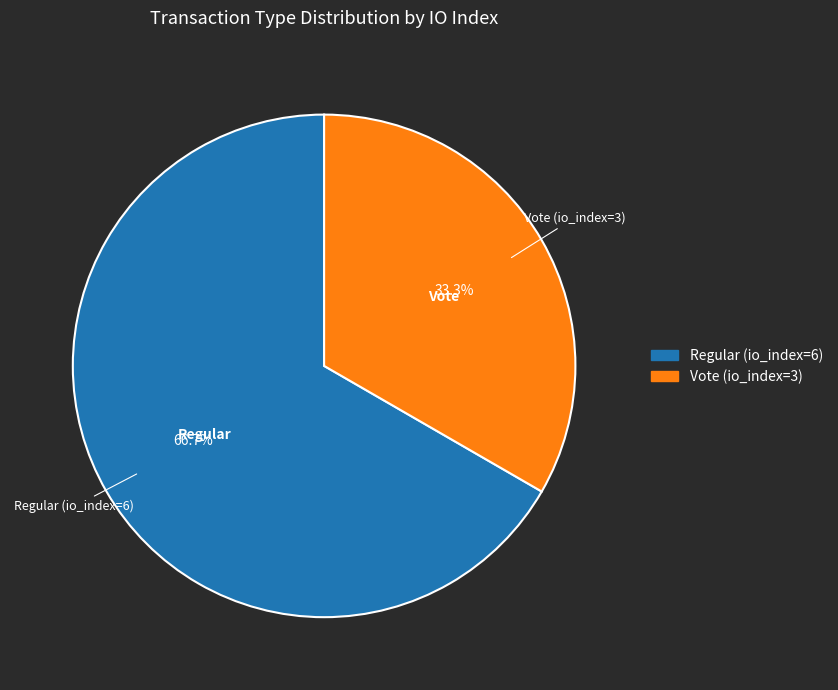

To the nearest percent, what is the combined percentage of Regular (io_index=6) and Vote (io_index=3)?

100%